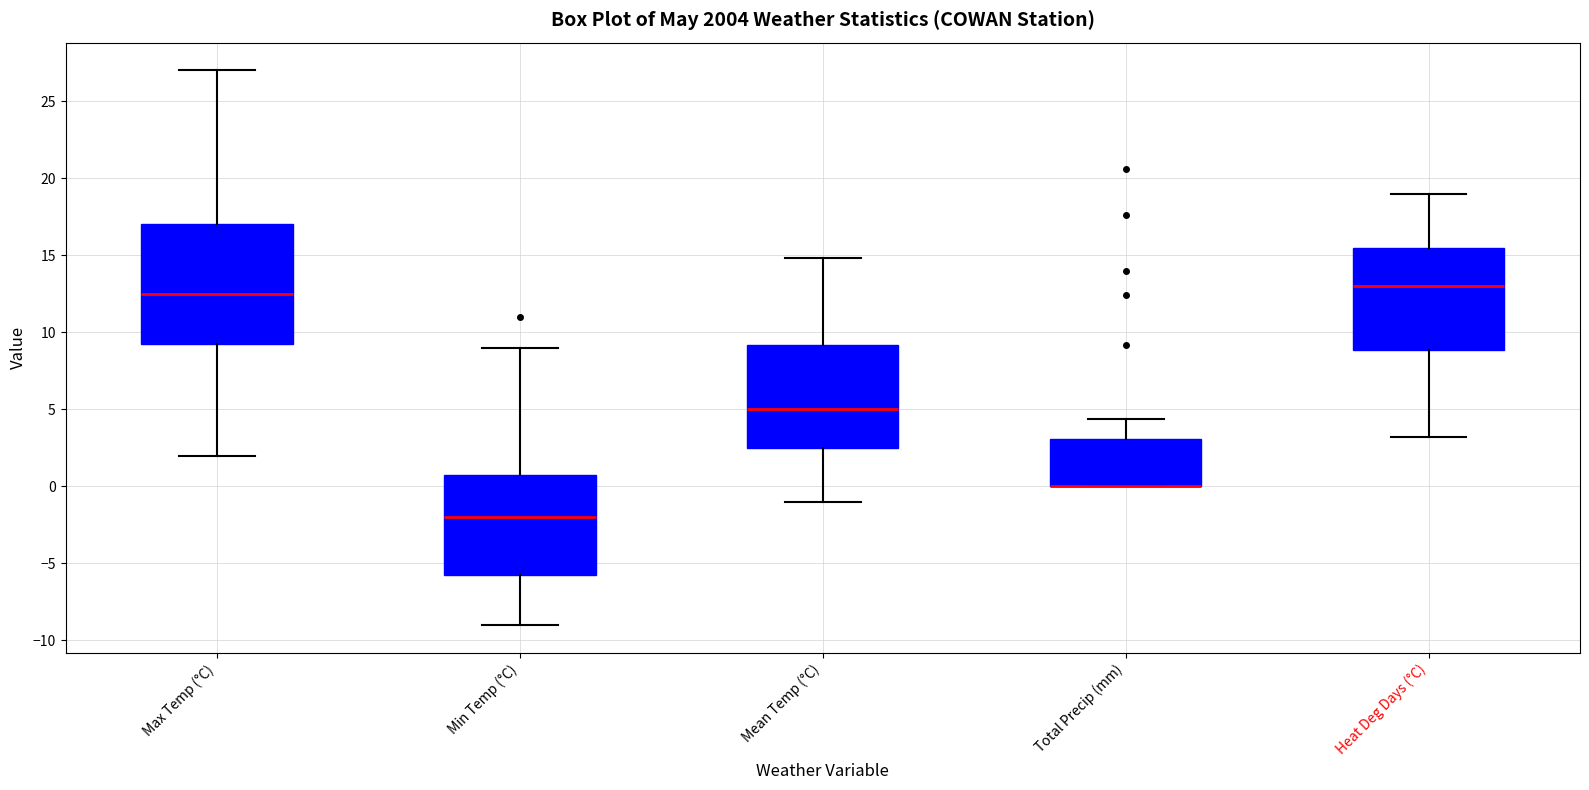

Reading left to right, transcribe this box plot: for each box, give where its median line is, the range the box spans, and where its two whiskers end, as read against the y-axis. The values are not printed on the chart, so give them approximately, as read against the axis.

Max Temp (°C): median 12.5, box 9.5 to 17.0, whiskers 2.0 to 27.0
Min Temp (°C): median -2.0, box -5.5 to 1.0, whiskers -9.0 to 9.0
Mean Temp (°C): median 5.0, box 2.5 to 9.0, whiskers -1.0 to 15.0
Total Precip (mm): median 0.0 (drawn on the box's lower edge), box 0.0 to 3.0, whiskers 0.0 to 4.5
Heat Deg Days (°C): median 13.0, box 9.0 to 15.5, whiskers 3.0 to 19.0